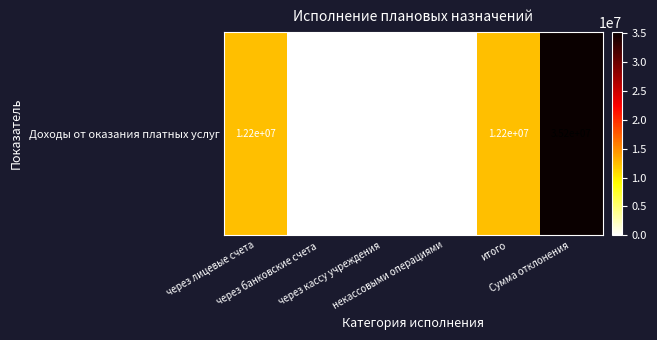

Reading left to right, list all the values displayed in this chart.

через лицевые счета=12243800.1	через банковские счета=0.0	через кассу учреждения=0.0	некассовыми операциями=0.0	итого=12243800.1	Сумма отклонения=35190516.0